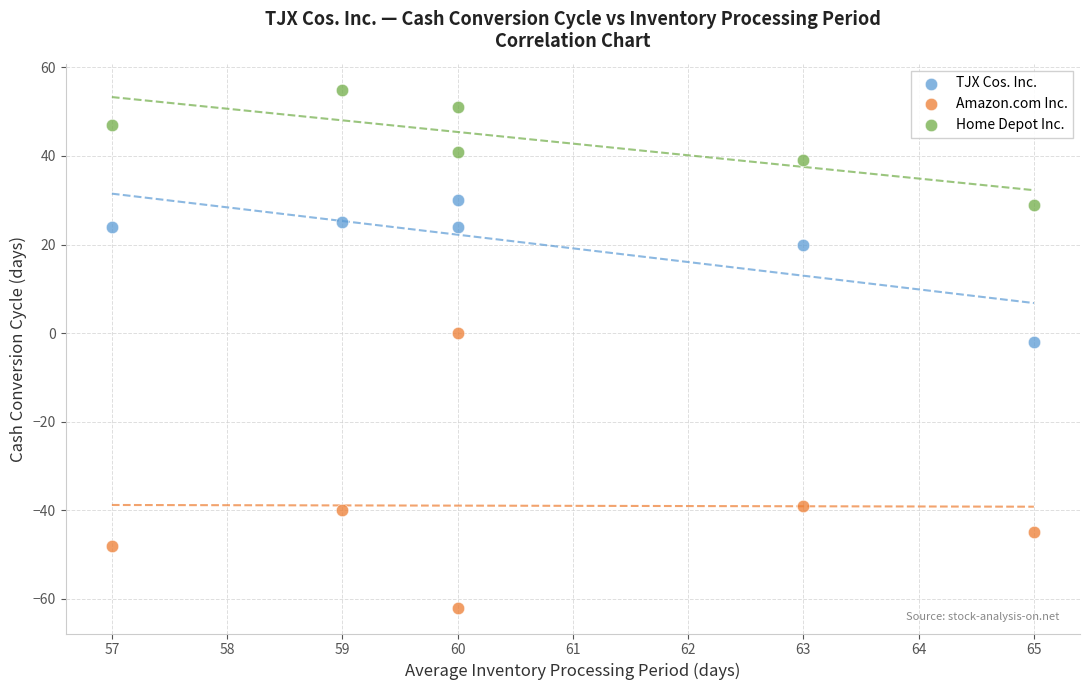

Which series has the widest spread of Y values?

Amazon.com Inc.